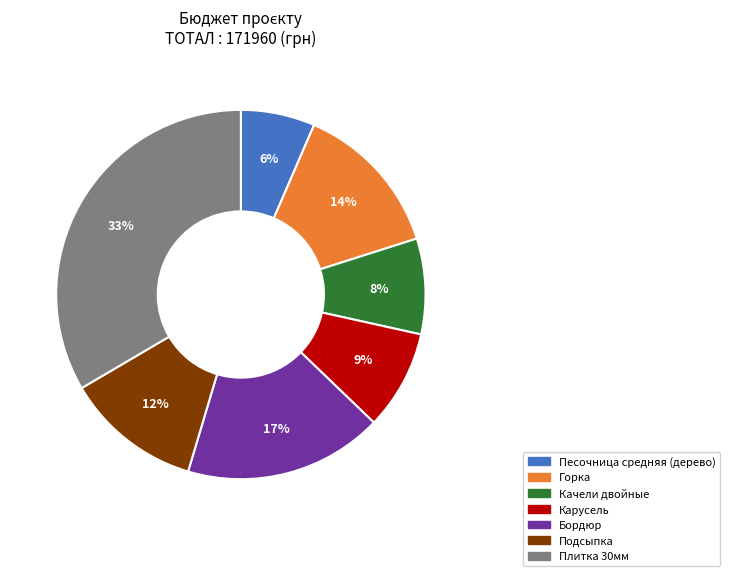

How many slices are in this pie chart?

7